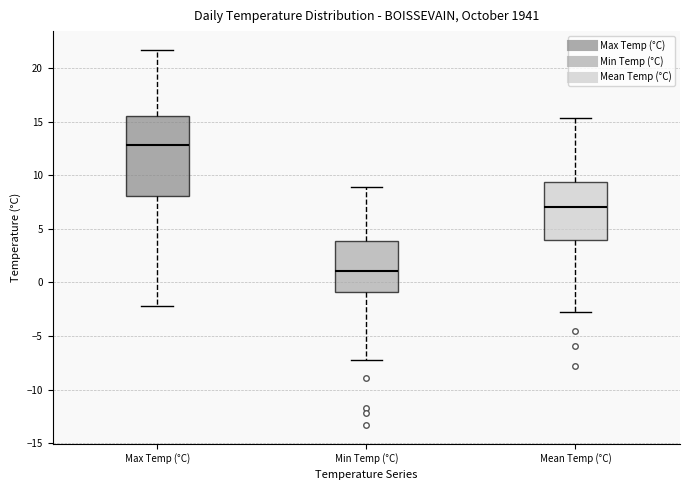

Which box's median line is the lowest?

Min Temp (°C)